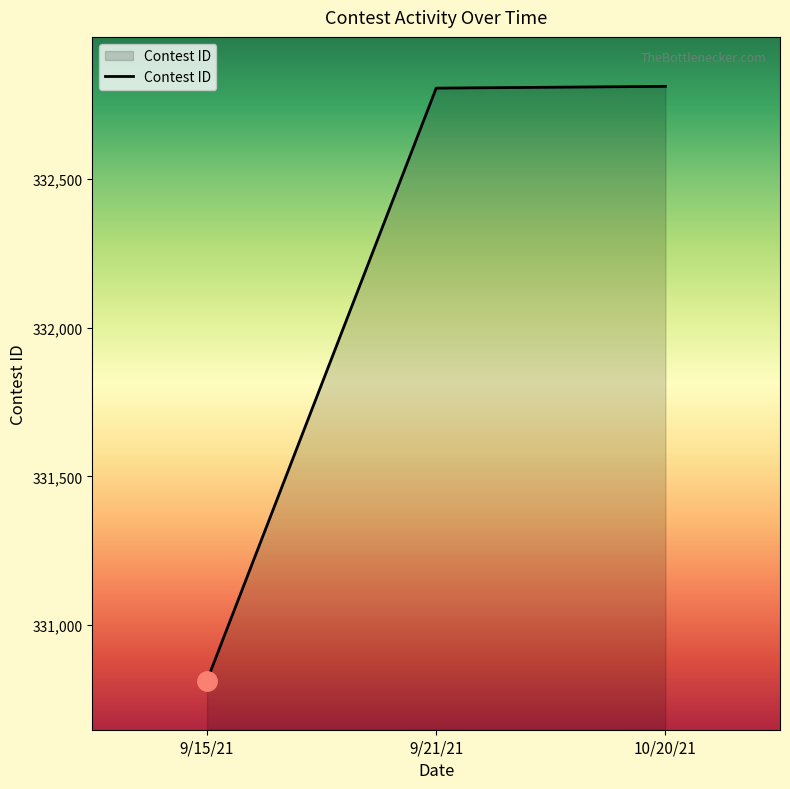

What is the ratio of the value at 9/21/21 to the value at 9/15/21?

1.0